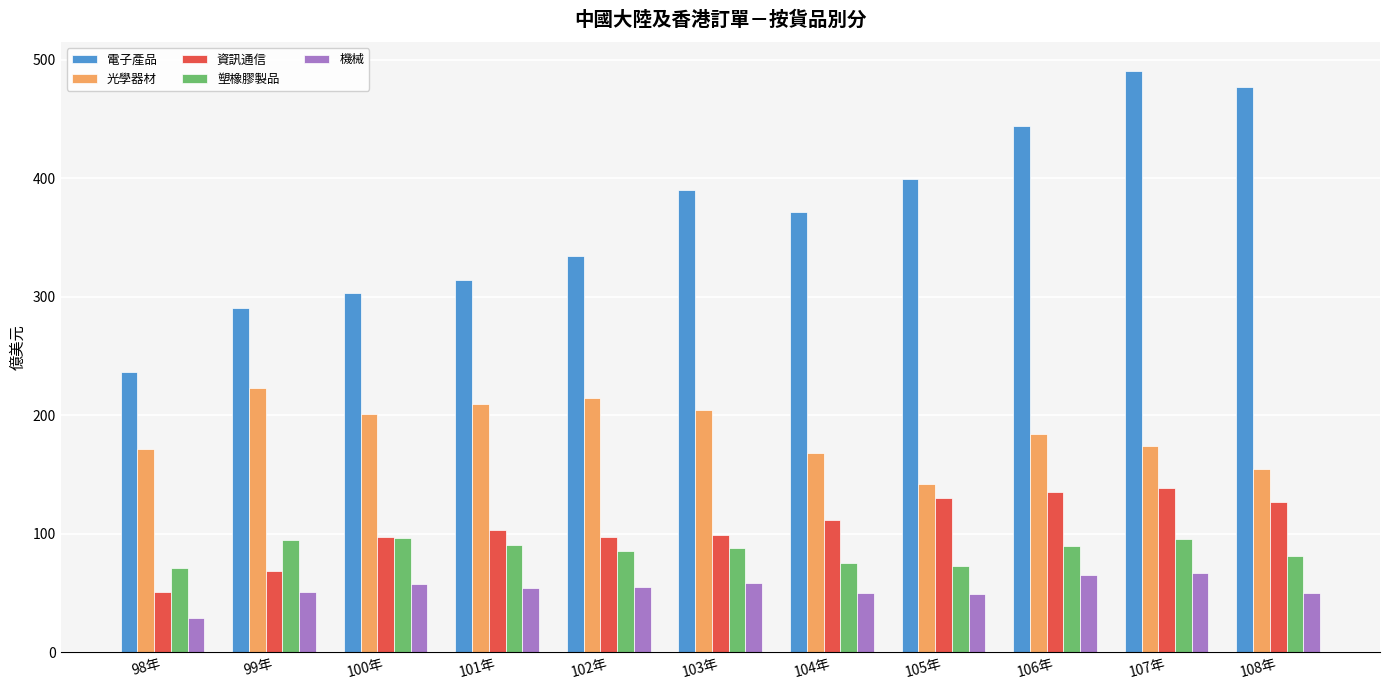

What is the value of the 機械 bar at the 4th from the left?

54.2